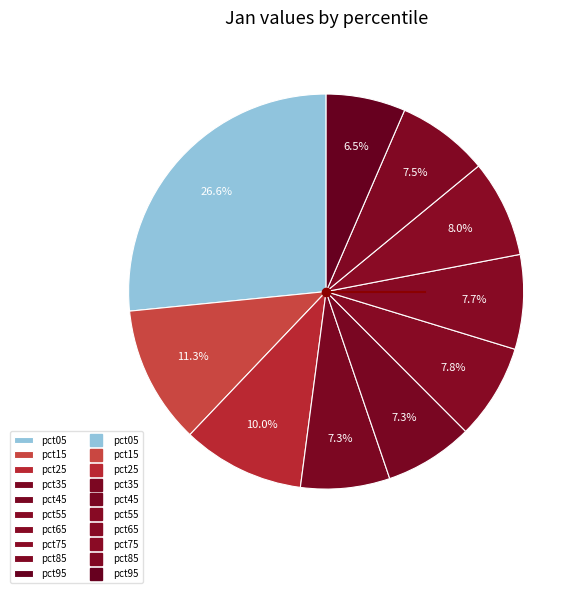

To the nearest percent, what percentage of the pie is pct45?

7%